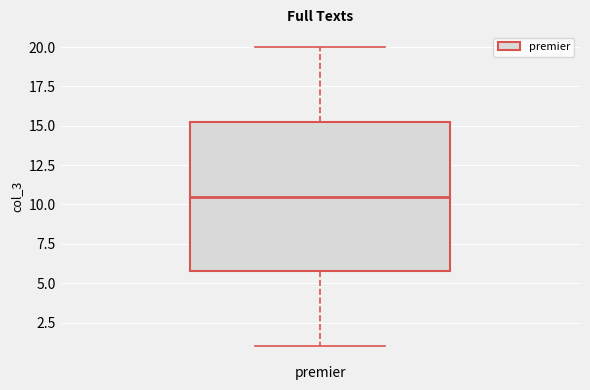

Read this box plot against the y-axis: the position of the median line, the range covered by the box, and the ends of both whiskers. The values are not printed on the chart, so give them approximately, as read against the axis.

median 10.5, box 6.0 to 15.5, whiskers 1.0 to 20.0